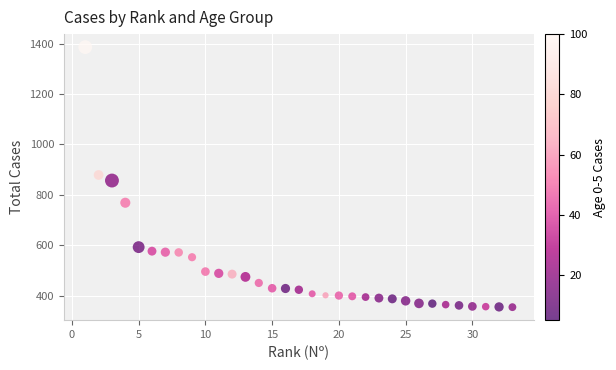

What is the range of Y values (max minus min)?

1031